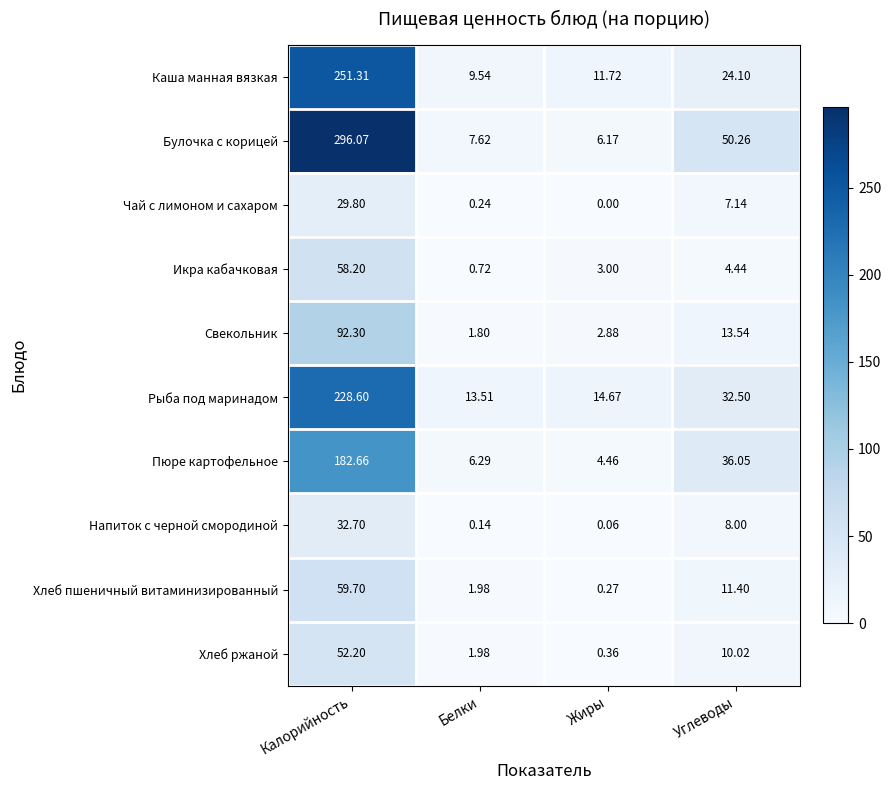

Which series has the widest spread of values?

Булочка с корицей